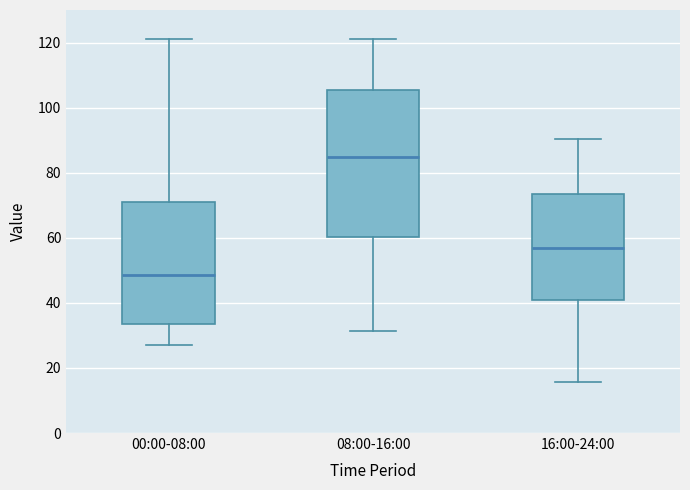

Which box has the highest median line?

08:00-16:00